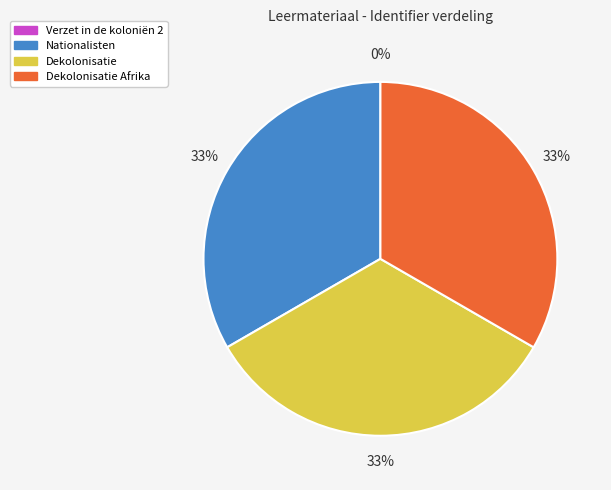

What is the ratio of the value at Nationalisten to the value at Dekolonisatie?

1.0